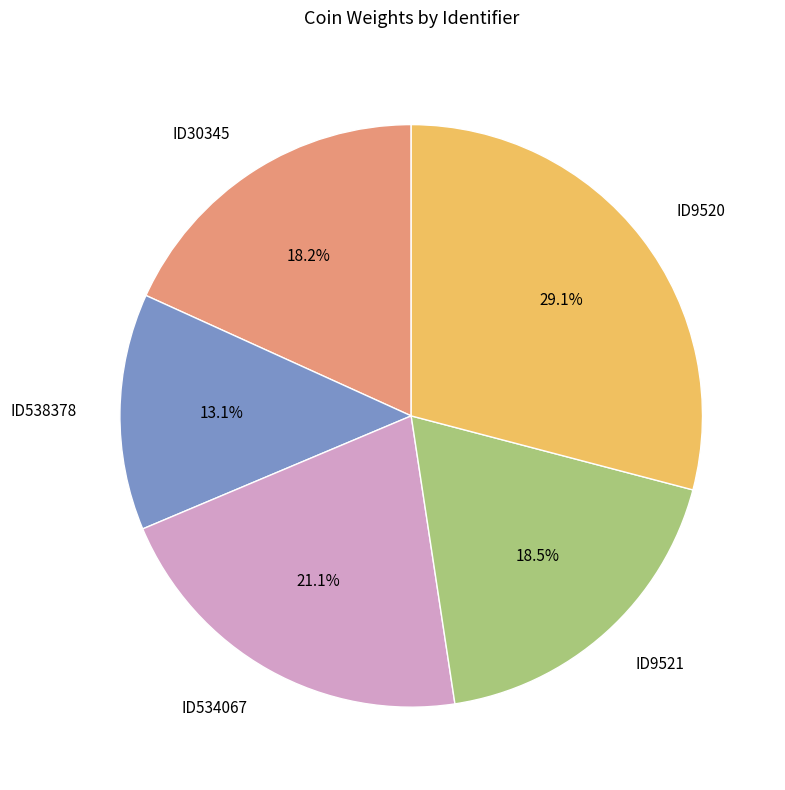

To the nearest percent, what percentage of the pie is ID538378?

13%